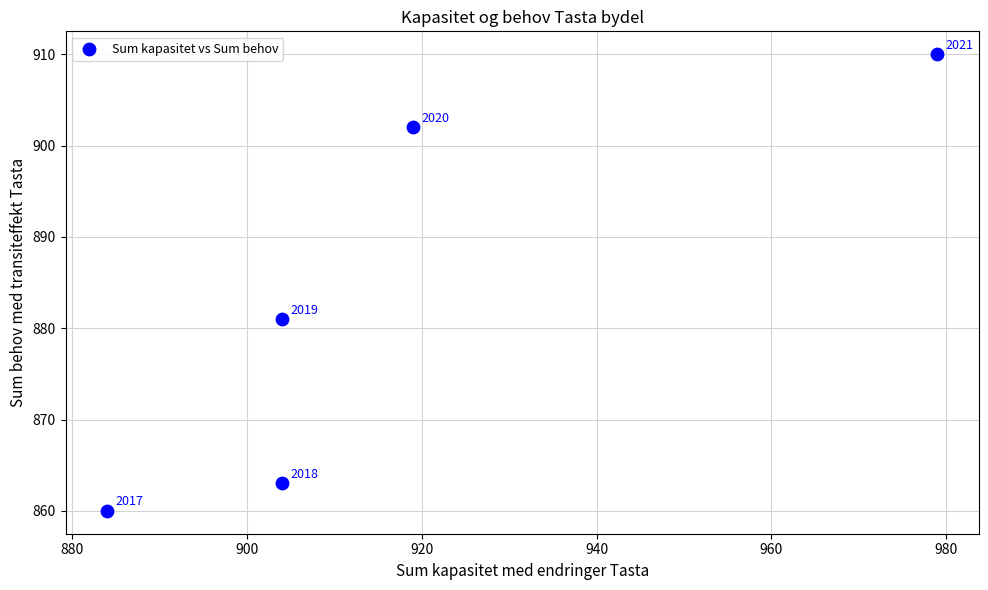

What Y value in the scatter plot is closest to 885?

881